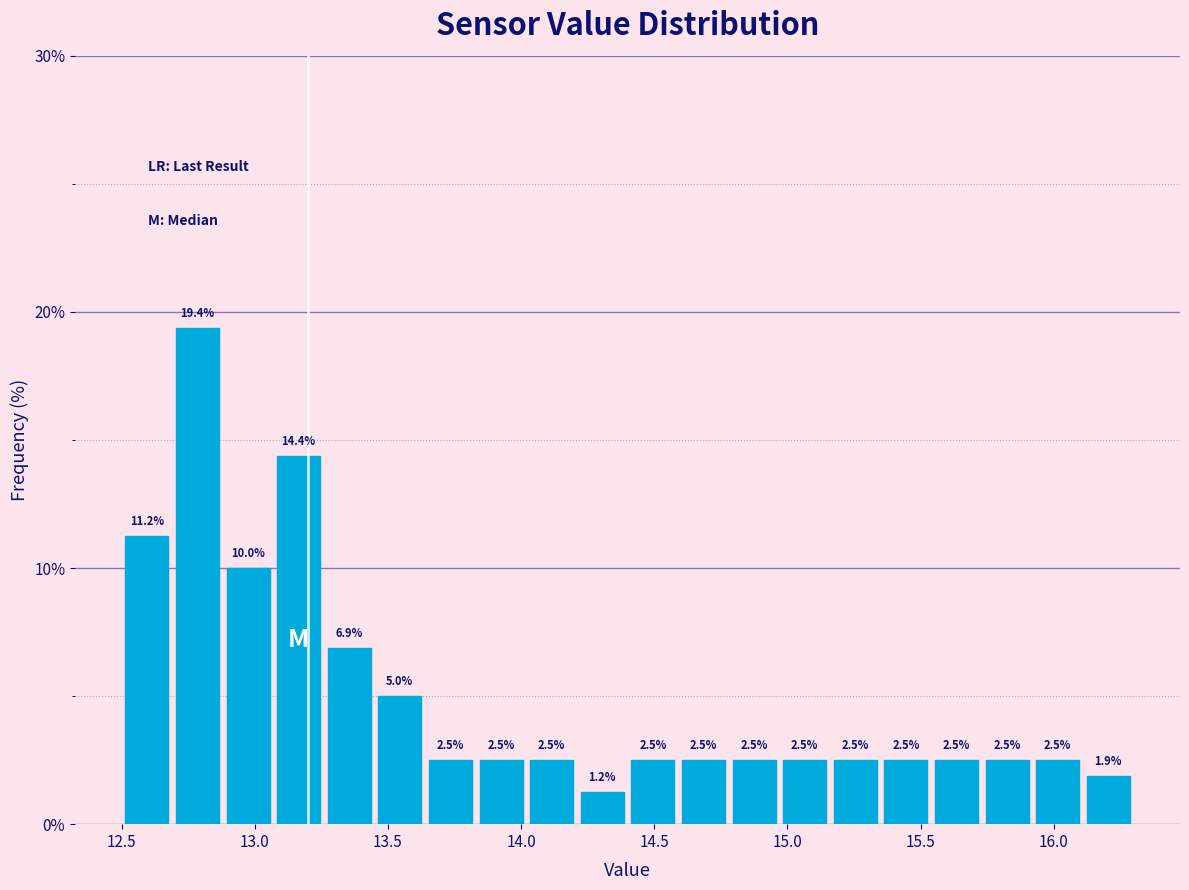

Read against the x-axis, roughly where is the centre of the tallest bar?

12.80